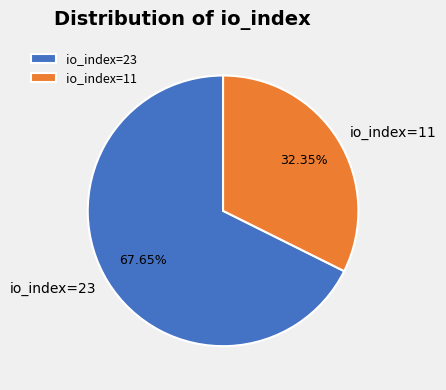

Rank the categories by value from highest to lowest.

io_index=23, io_index=11